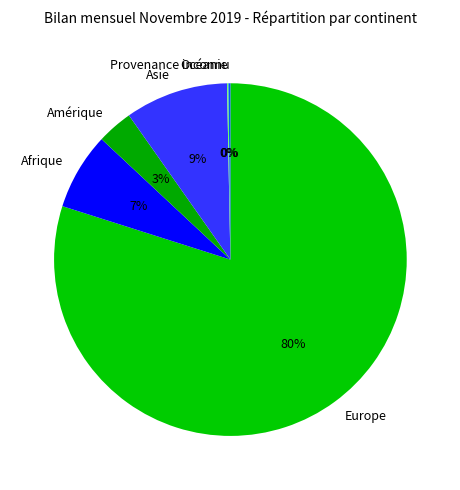

Combined, do Afrique and Asie account for over 50%?

No